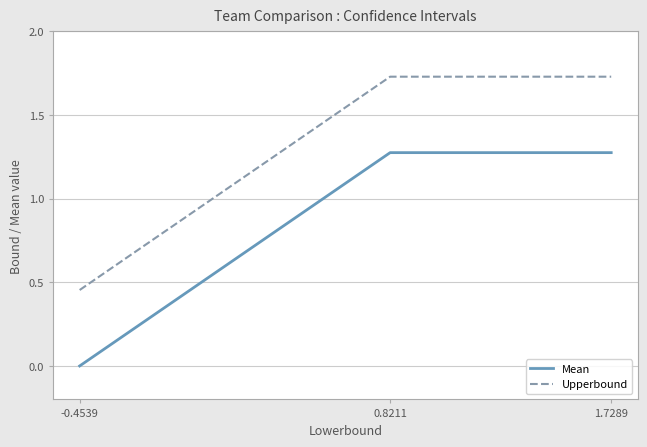

Which series has the largest total across all categories?

Upperbound